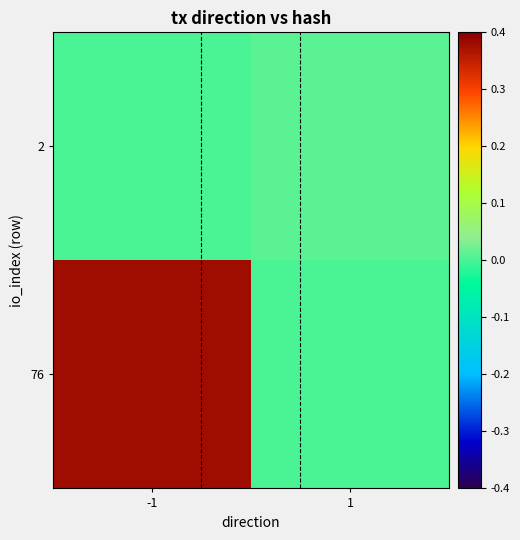

At which category is the sum across all series the highest?

-1